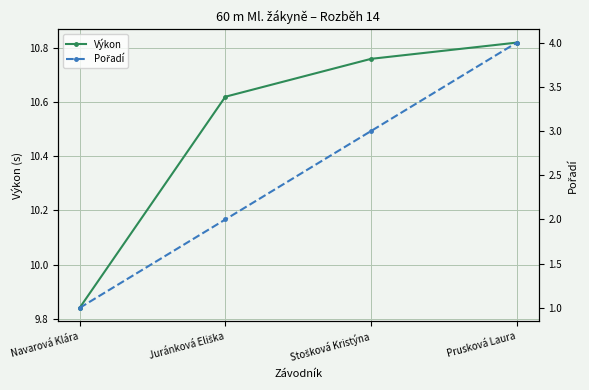

Reading left to right, transcribe all the data shown in this chart.

Výkon: Navarová Klára=9.8	Juránková Eliška=10.6	Stošková Kristýna=10.8	Prusková Laura=10.8
Pořadí: Navarová Klára=1.0	Juránková Eliška=2.0	Stošková Kristýna=3.0	Prusková Laura=4.0